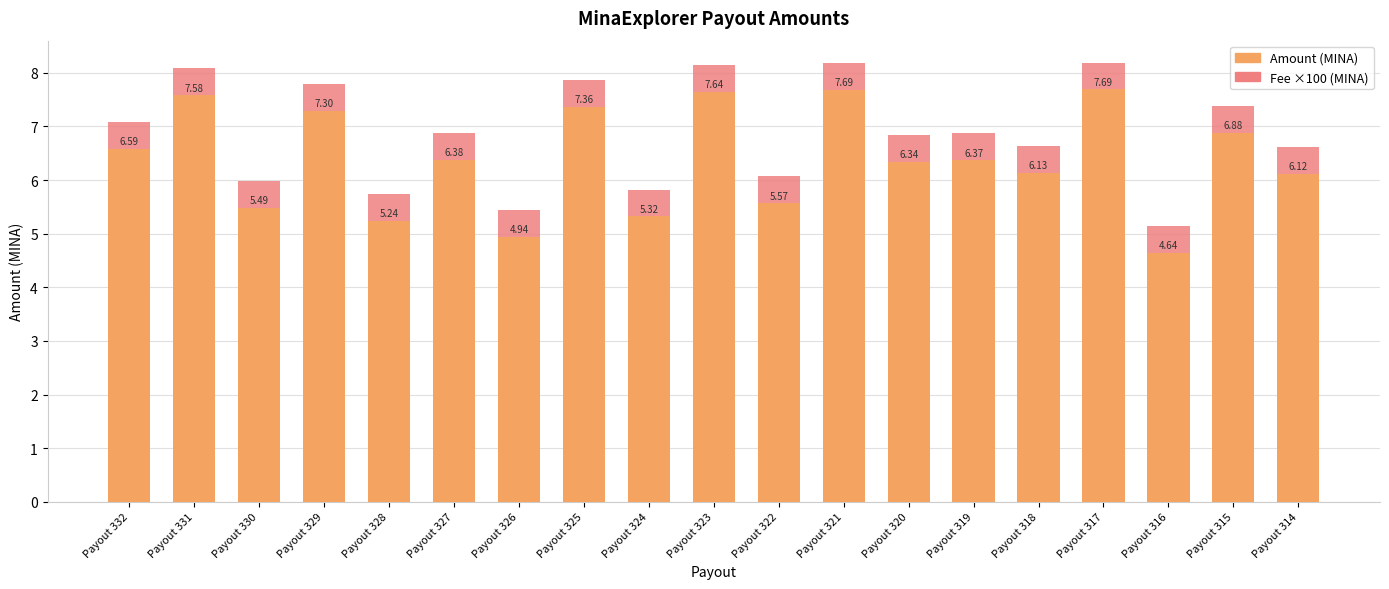

What is the total value across all series at Payout 317?

8.2